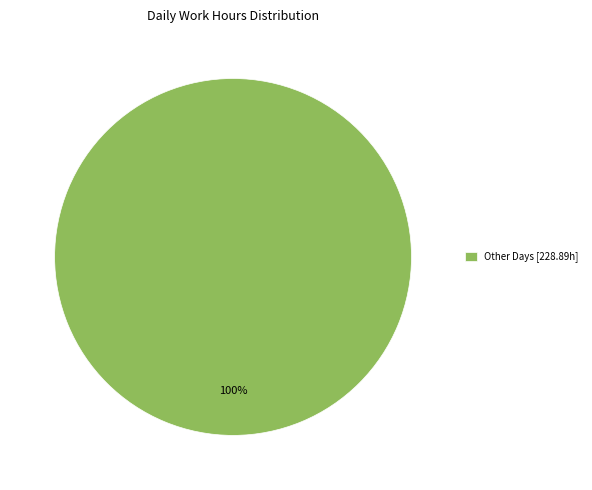

To the nearest percent, what percentage of the pie is Other Days [228.89h]?

100%